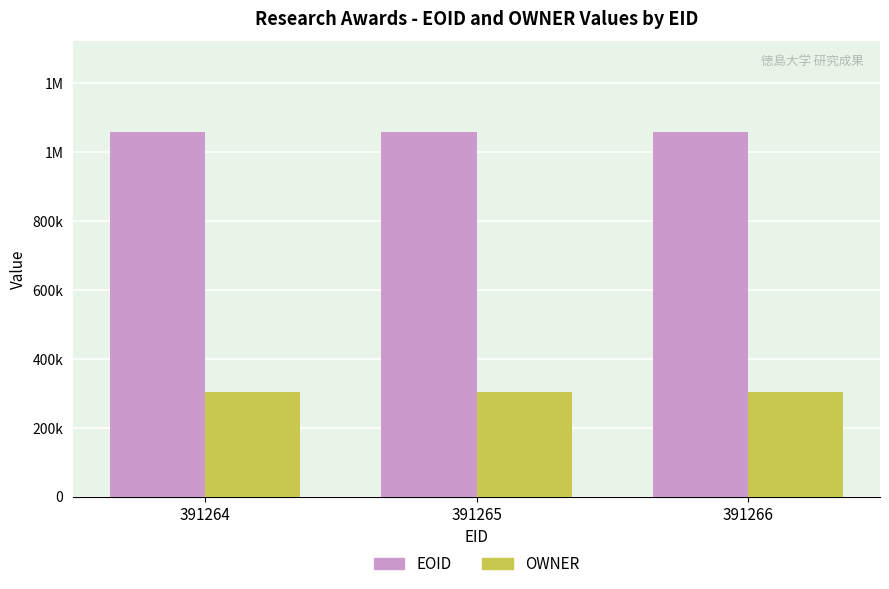

List the series in order of their peak value, lowest first.

OWNER, EOID